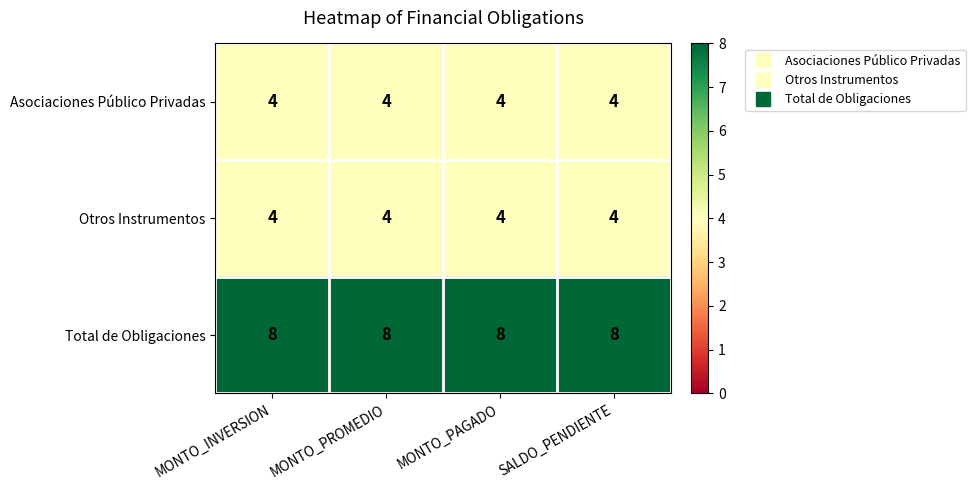

True or false: Otros Instrumentos has a value of 4 at MONTO_INVERSION.

True